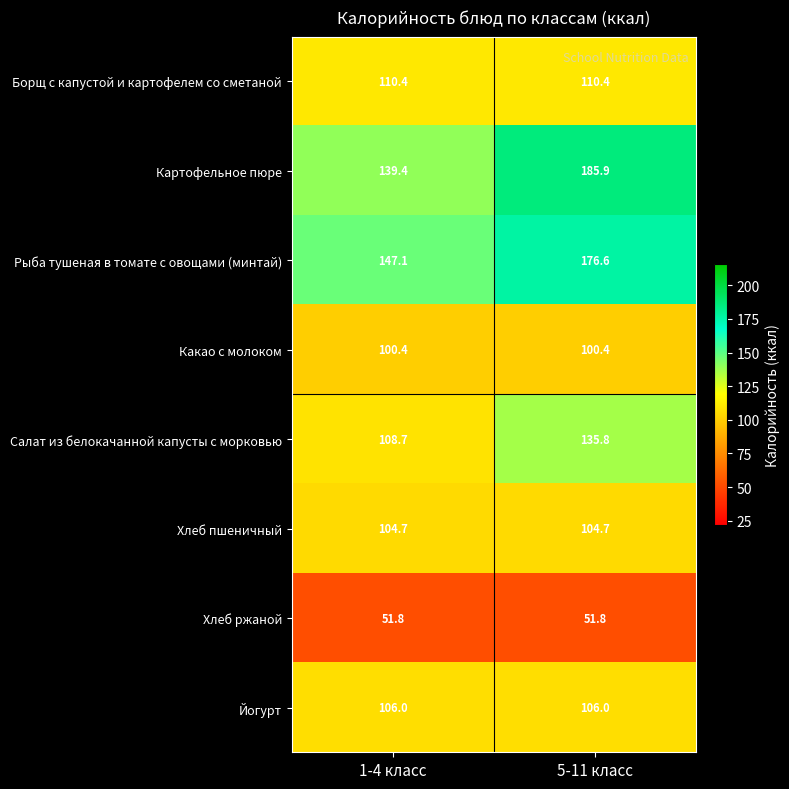

What is the sum of all Йогурт values?

212.0